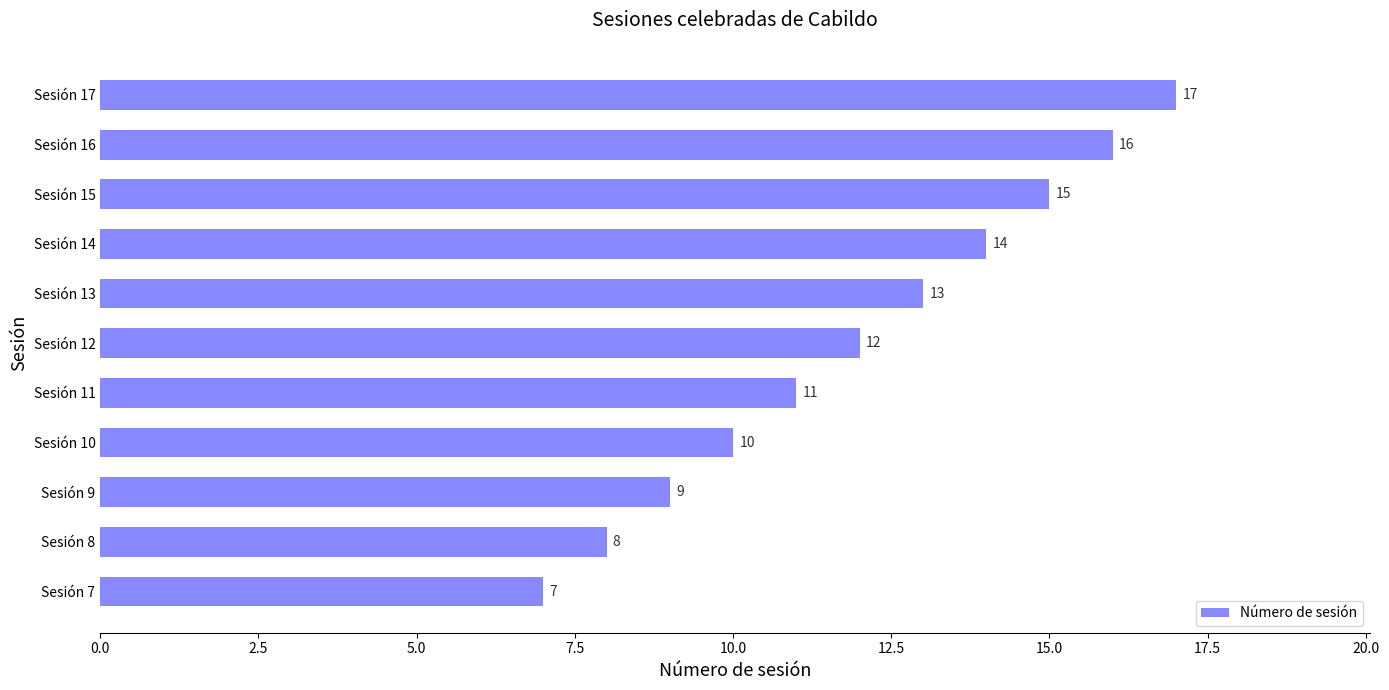

What is the ratio of the value at Sesión 7 to the value at Sesión 13?

0.5